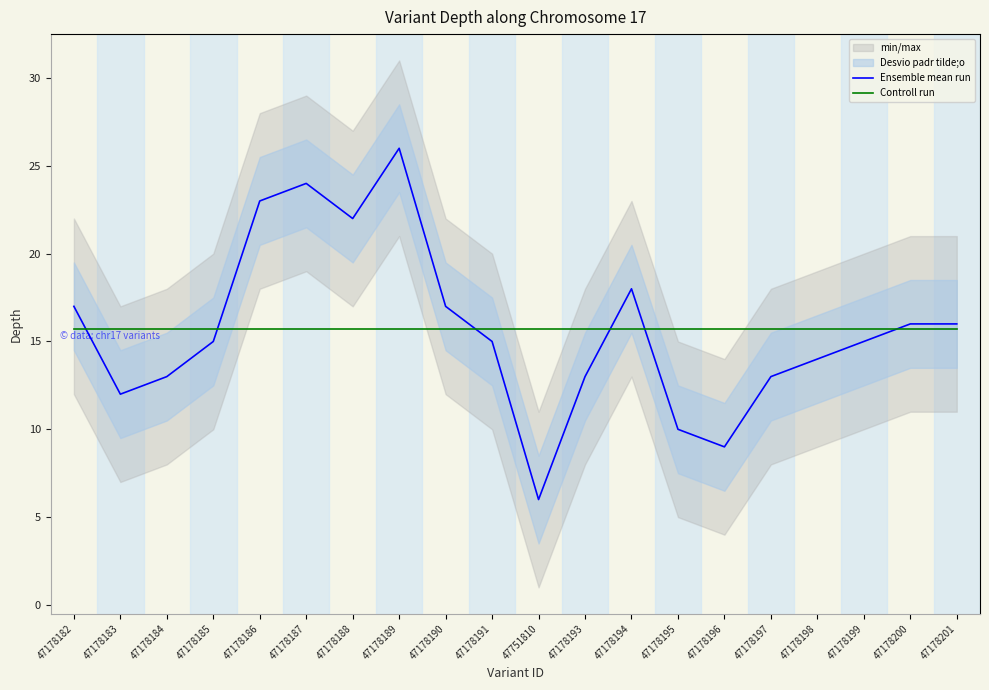

At which category does the chart reach its minimum across all series?

47751810